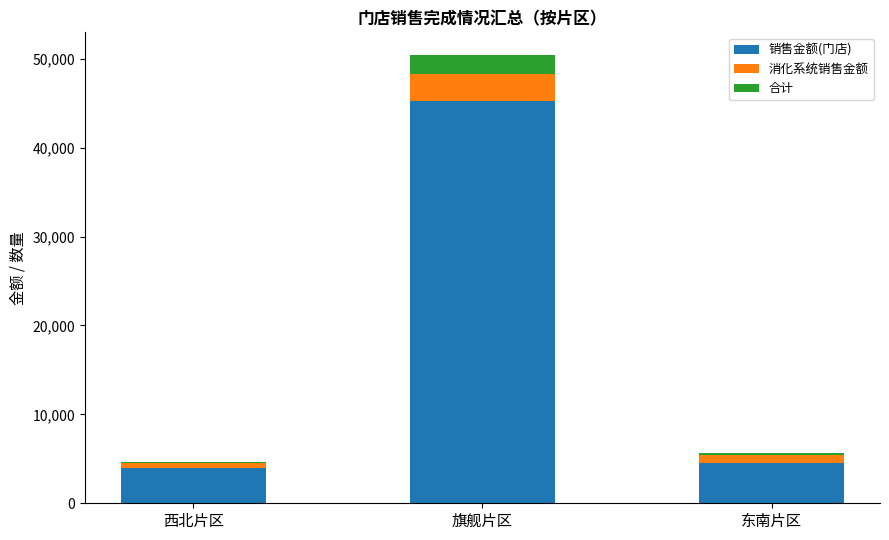

Which category has the highest value in the 销售金额(门店) series?

旗舰片区